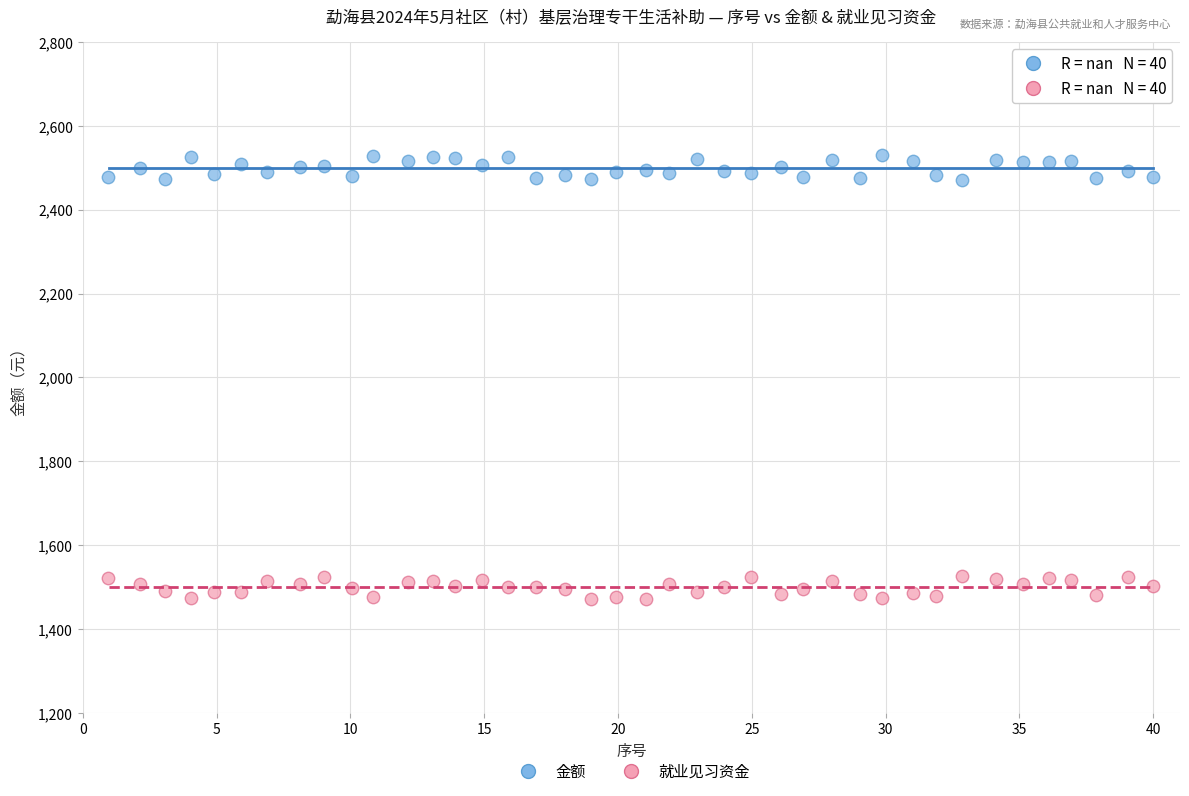

Across all data points, what is the range of Y values (max minus min)?

1057.7